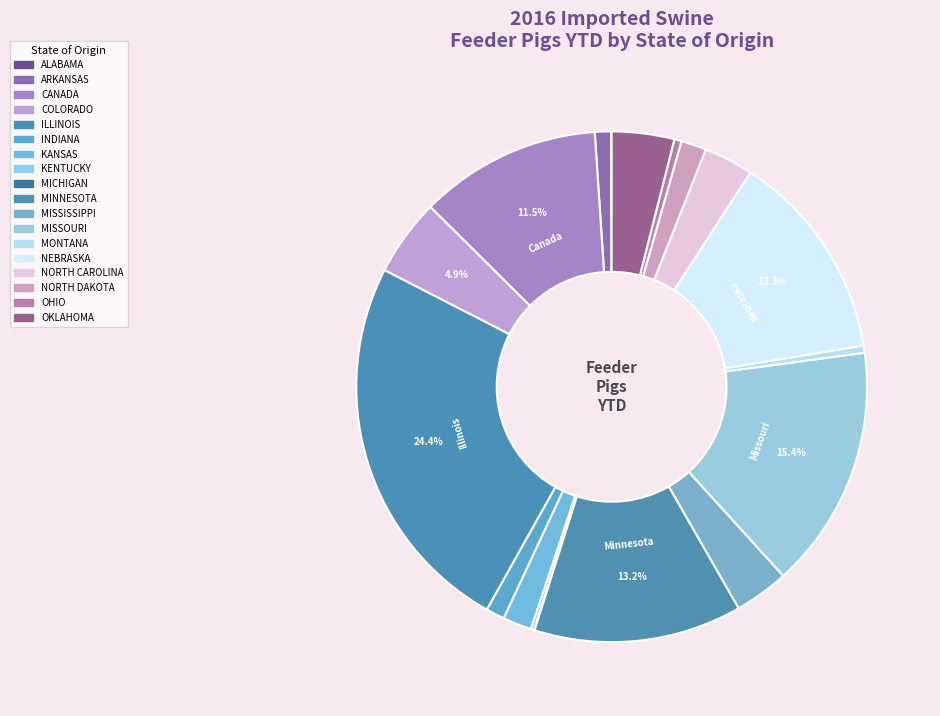

What is the change in value from ALABAMA to CANADA?

+683646